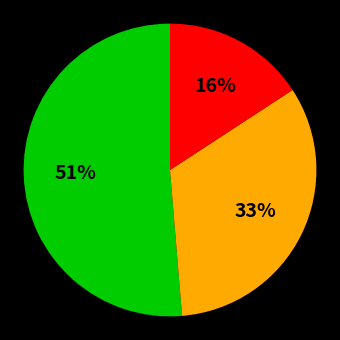

To the nearest percent, what is the average slice percentage?

33%